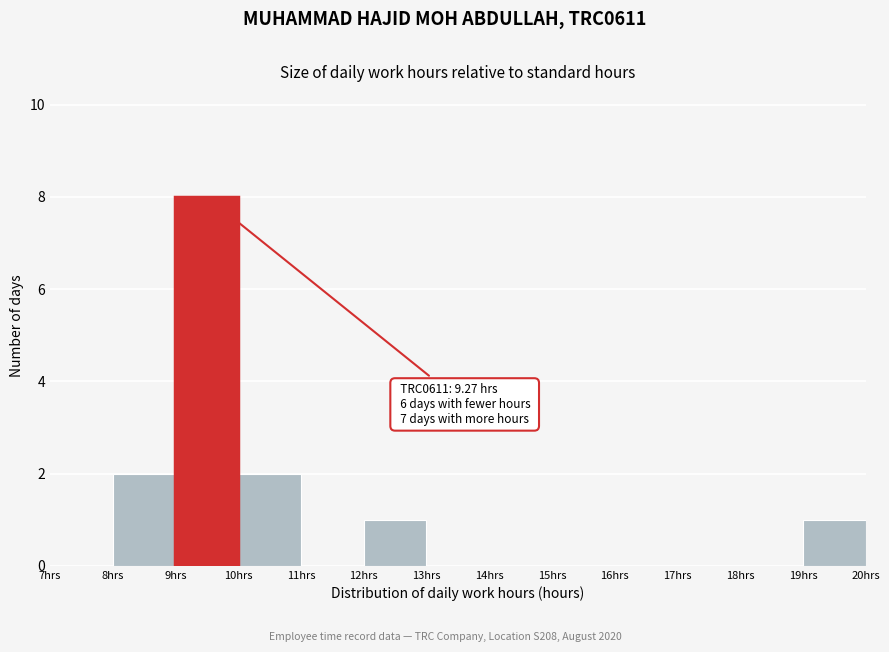

Which range on the x-axis has the tallest bar?

9 to 10